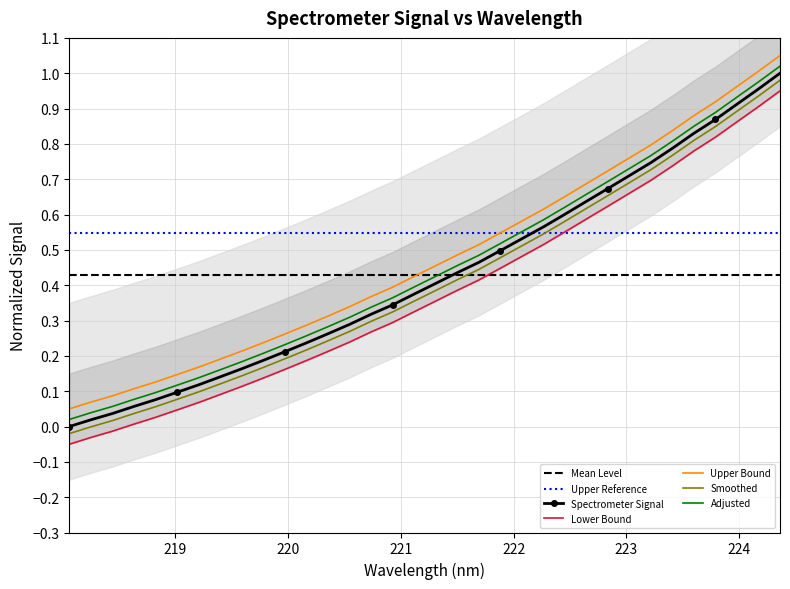

How many data points does each series have?

34